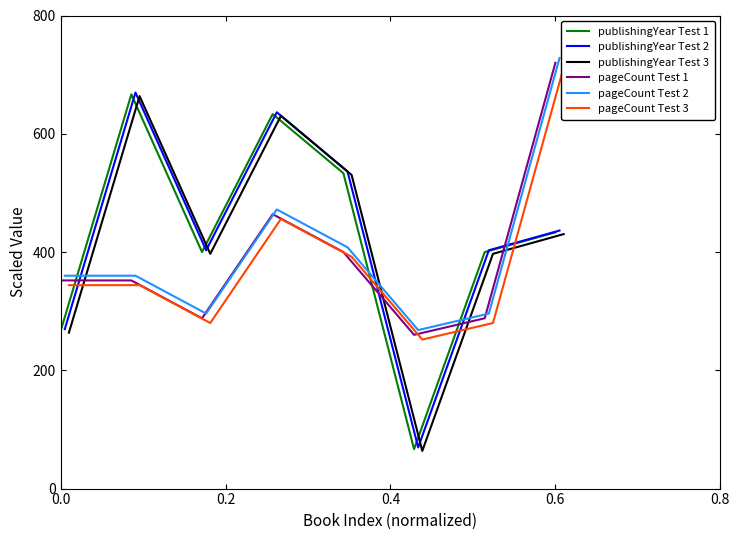

True or false: pageCount Test 1 and pageCount Test 3 intersect in this chart.

False